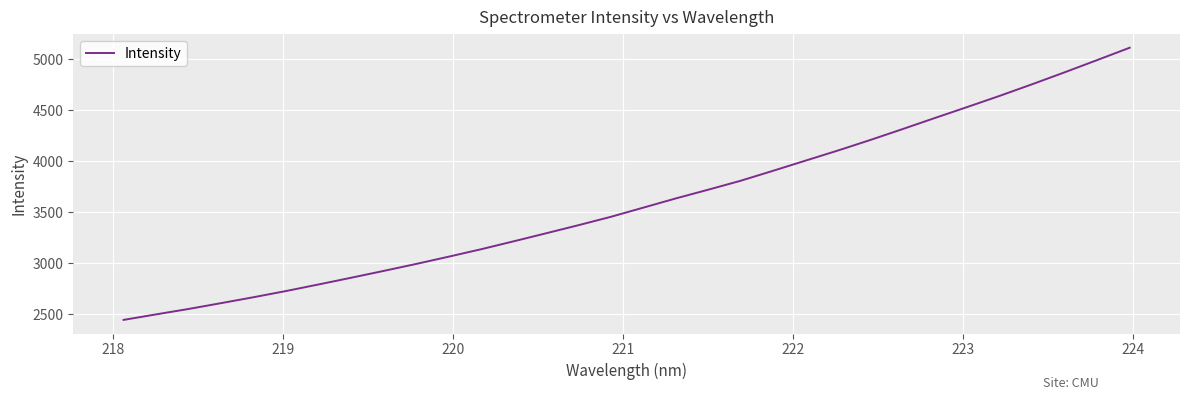

What is the difference between the maximum and minimum values?

2666.5